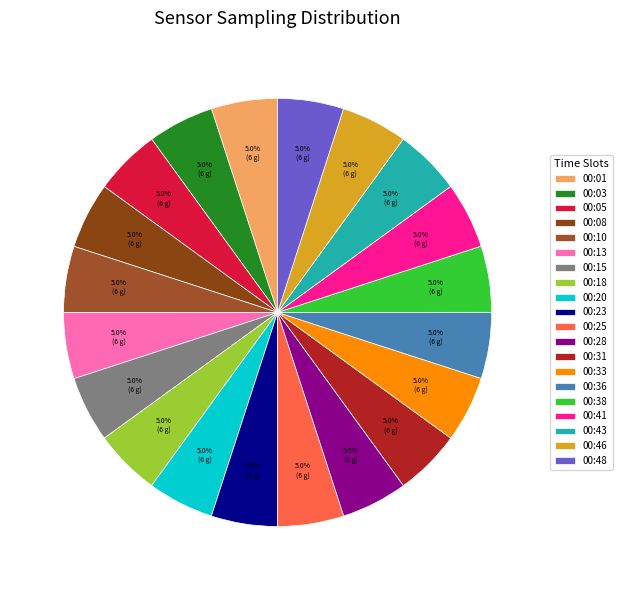

Which category has the smallest portion of the pie?

00:15